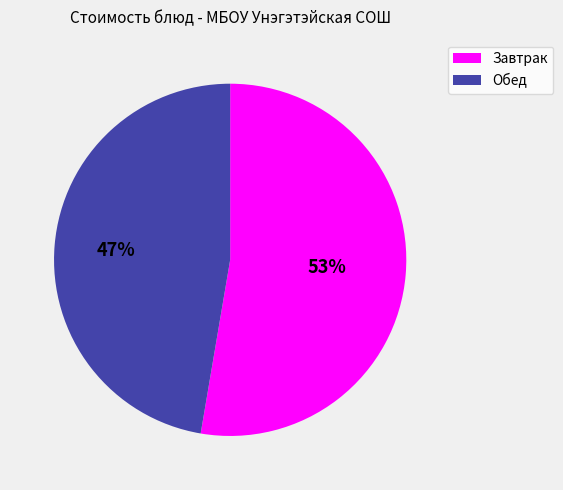

Is there any slice that represents more than half of the pie?

Yes